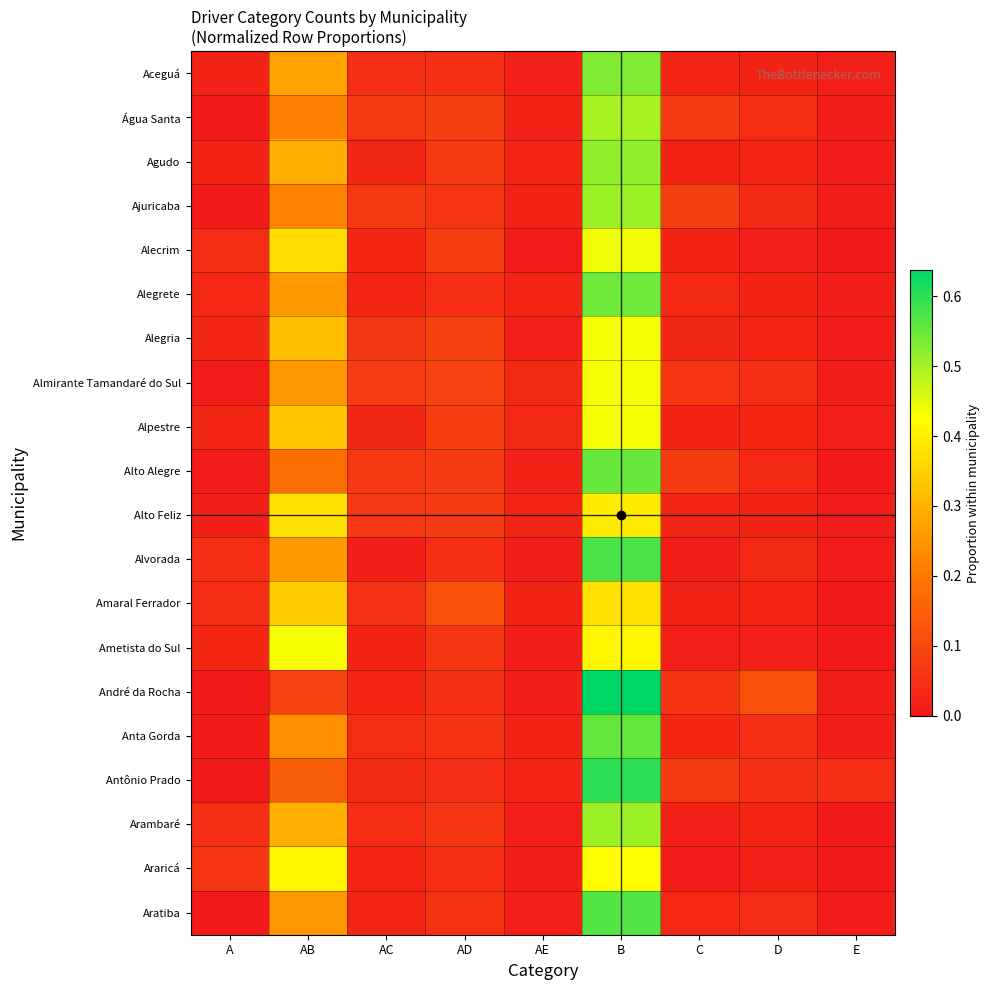

Which series has the largest range (max minus min)?

André da Rocha